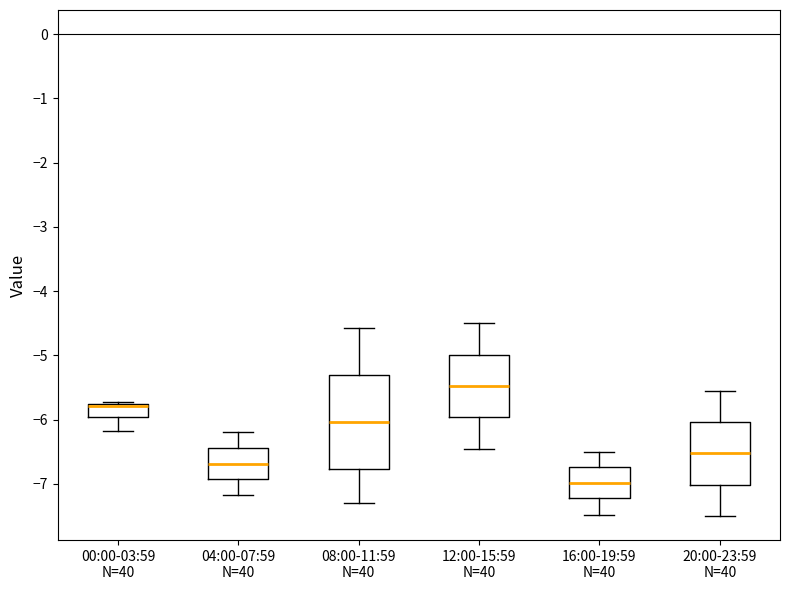

Which box's median line is the highest?

12:00-15:59 N=40